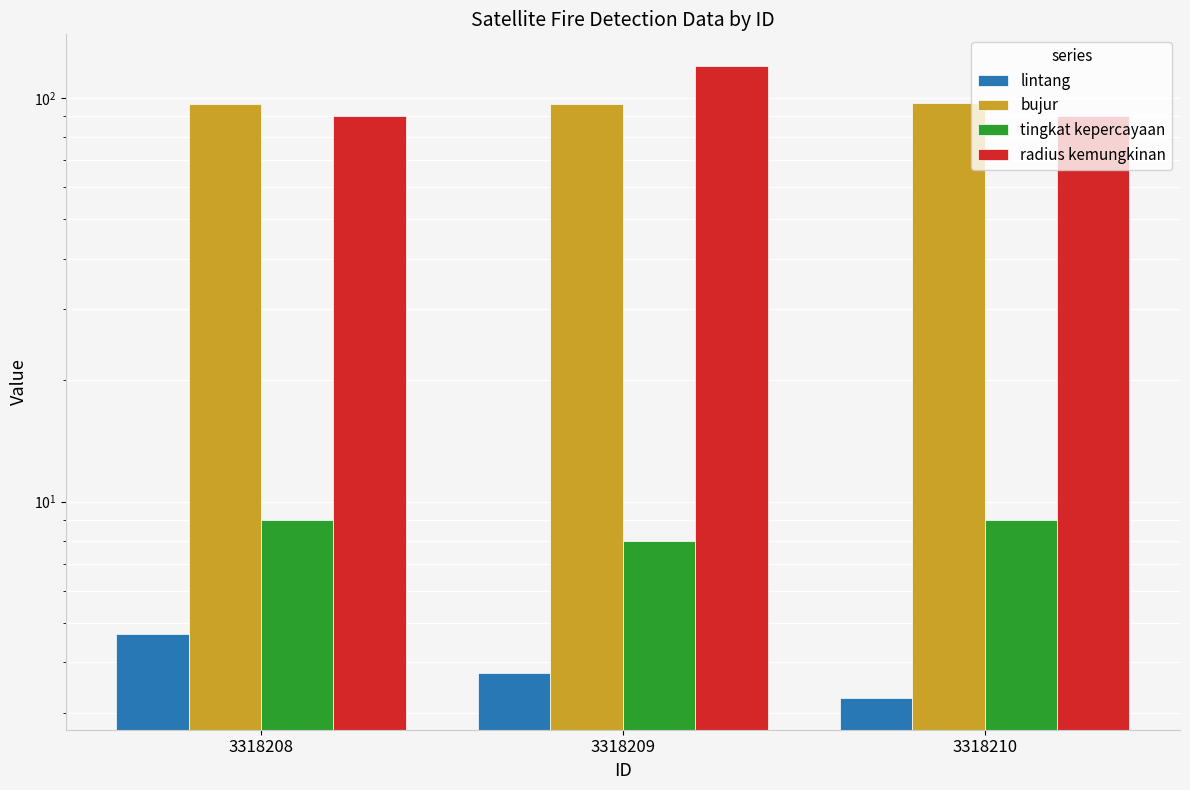

Which series has the widest spread of values?

radius kemungkinan